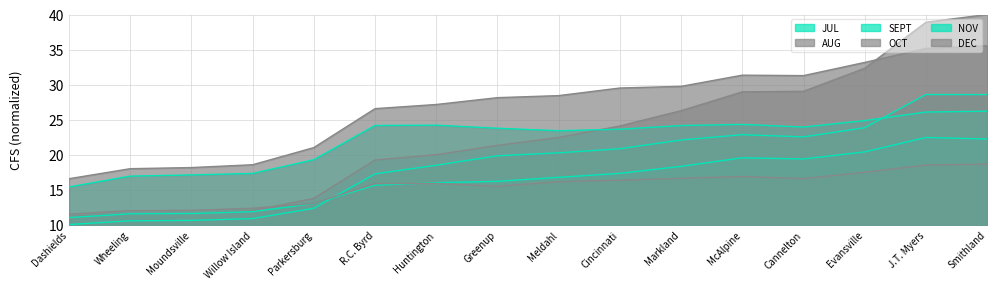

Rank the series by their maximum value, from lowest to highest.

OCT, SEPT, NOV, JUL, DEC, AUG